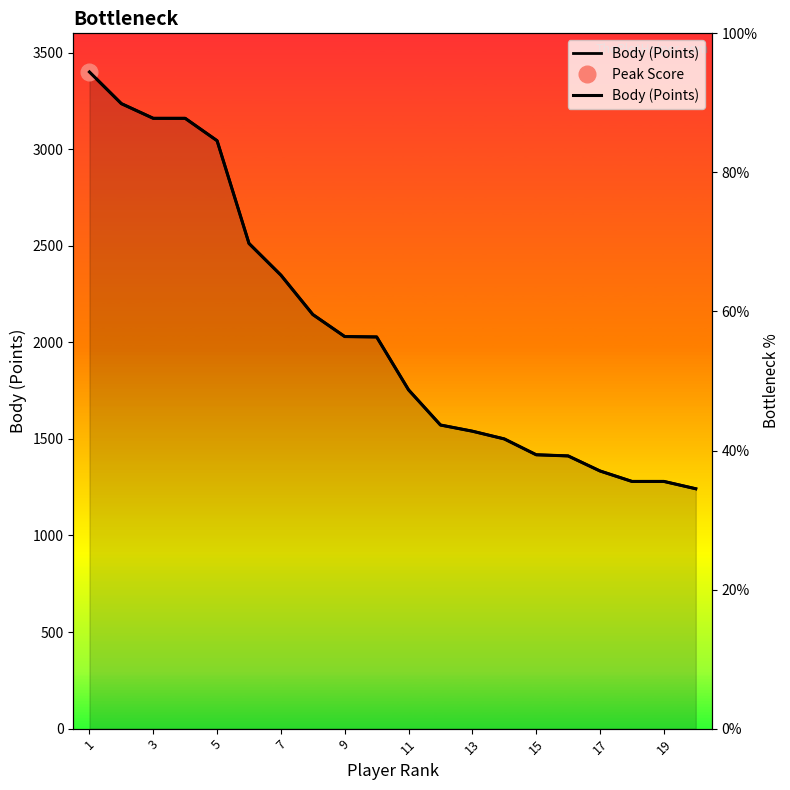

How many data points are above 2028?

9